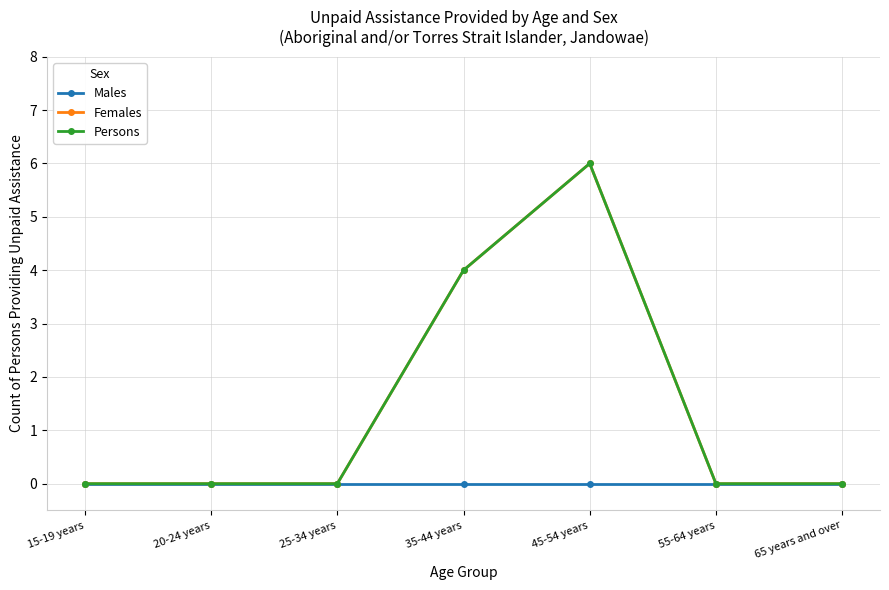

True or false: Females has more than 1 interior local peaks.

False